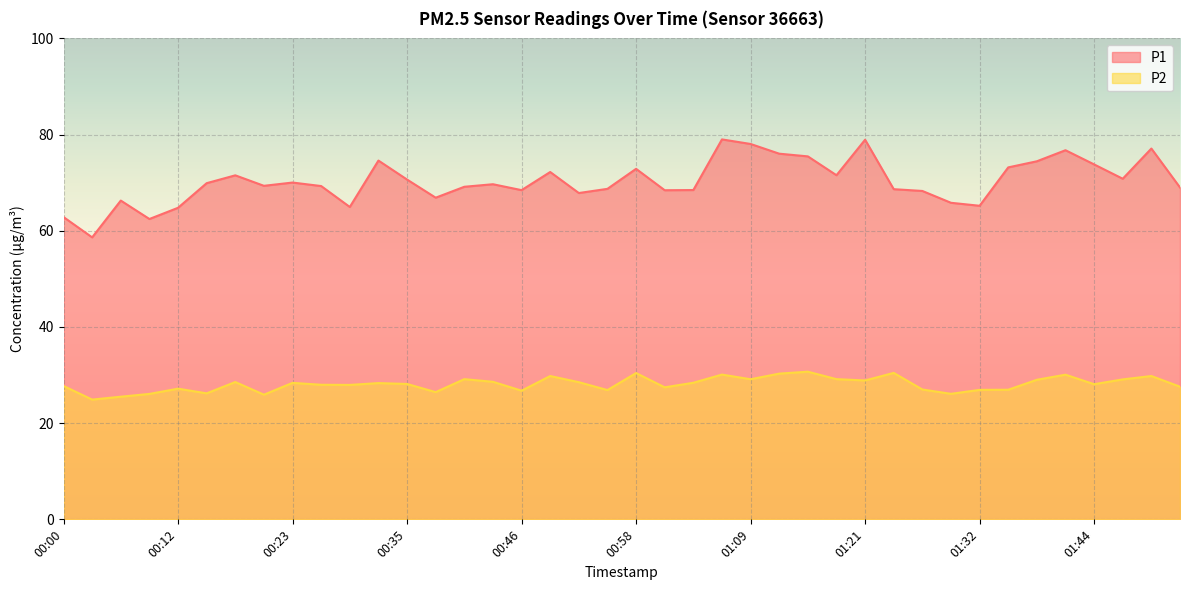

True or false: P1 and P2 cross at least once.

False